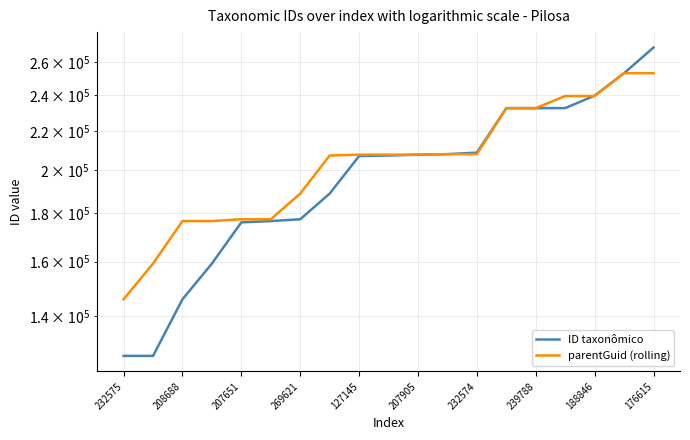

At which label does parentGuid (rolling) first exceed 207651?

11